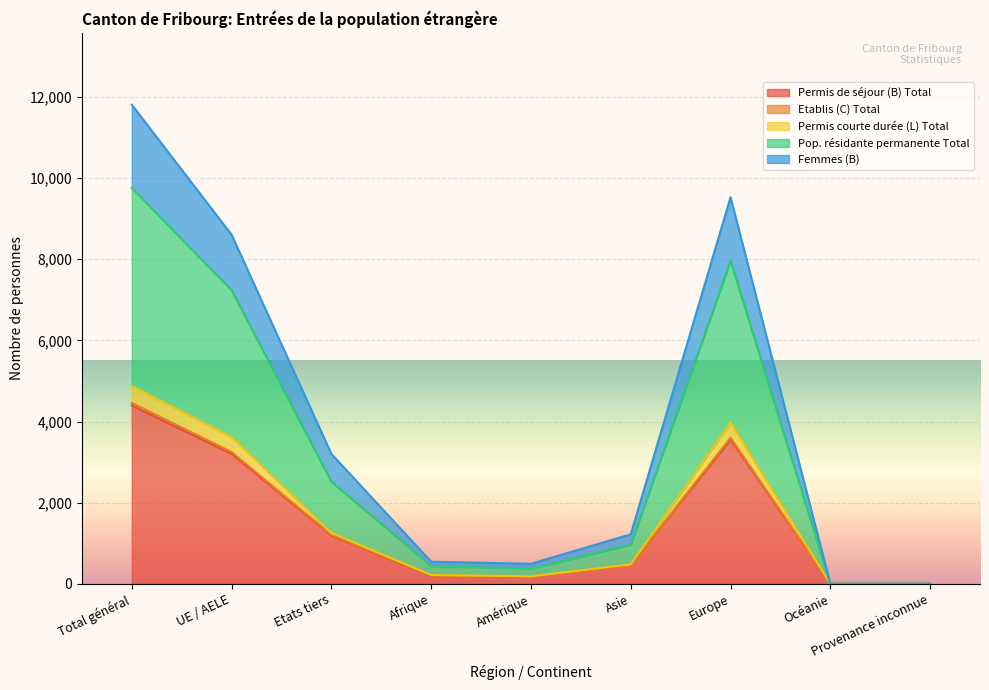

Which category has the lowest value across all series?

Océanie